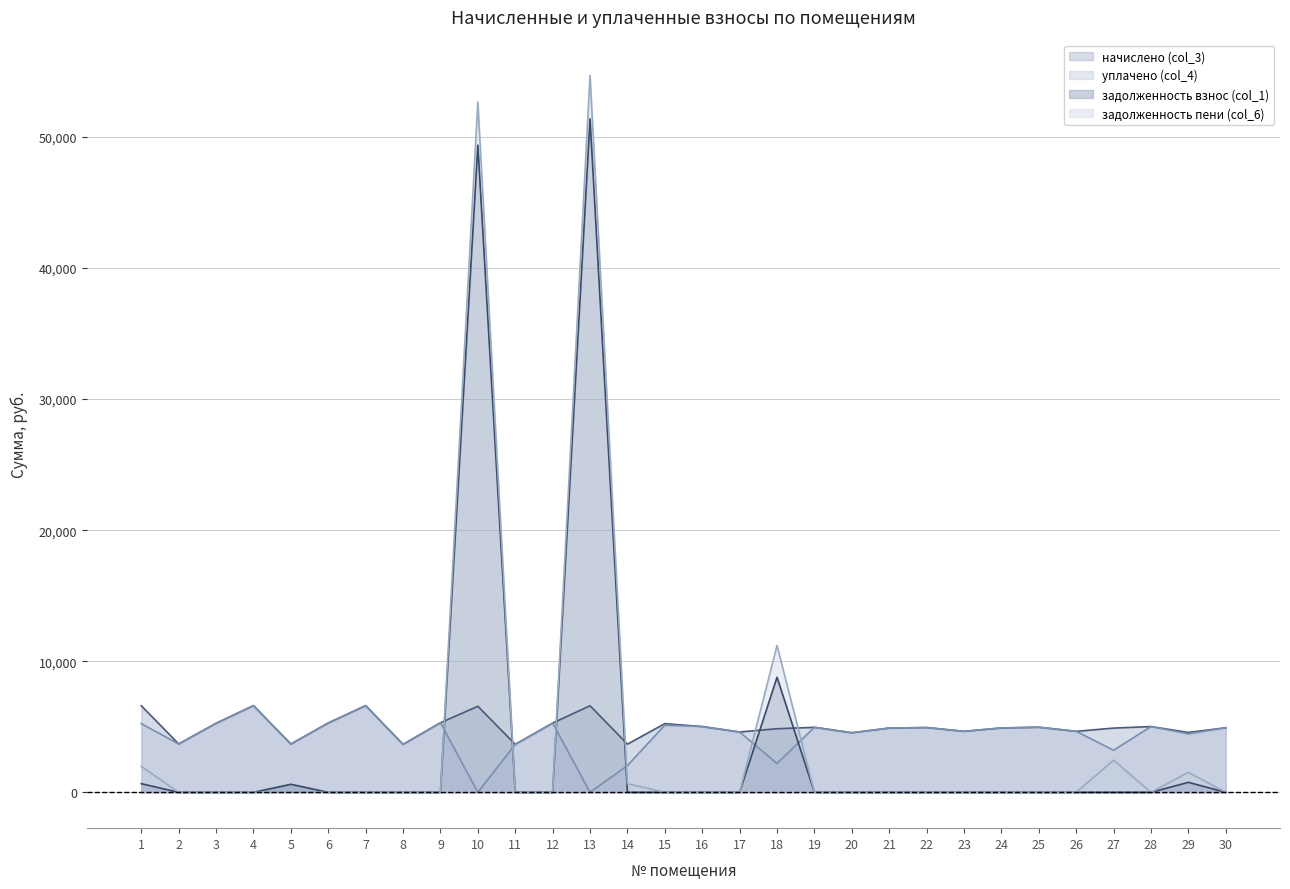

How many intersections are there between задолженность пени (col_6) and начислено (col_3)?

6